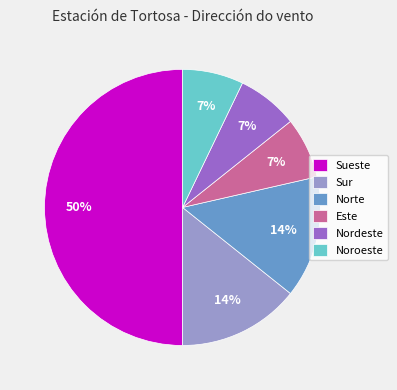

Is the sum of Sueste and Noroeste greater than half?

Yes